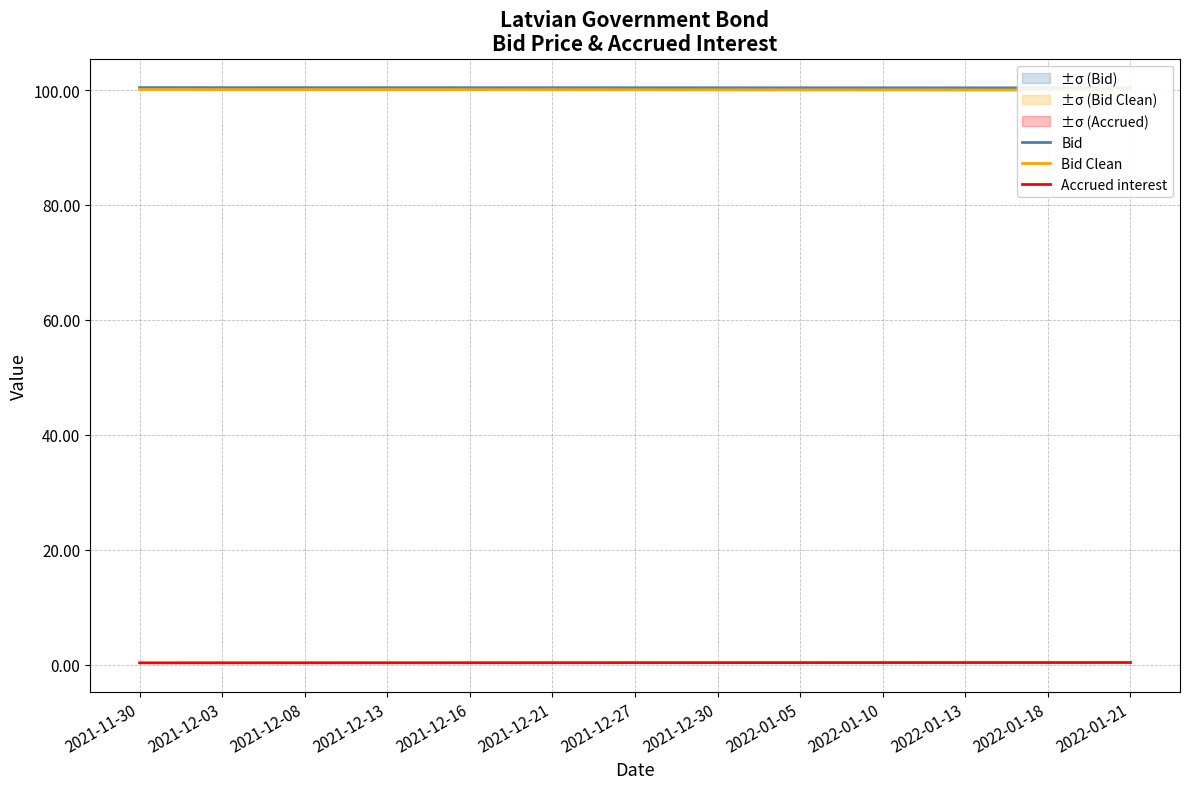

Is it true that Accrued interest equals 0.3 at 2021-12-03?

True